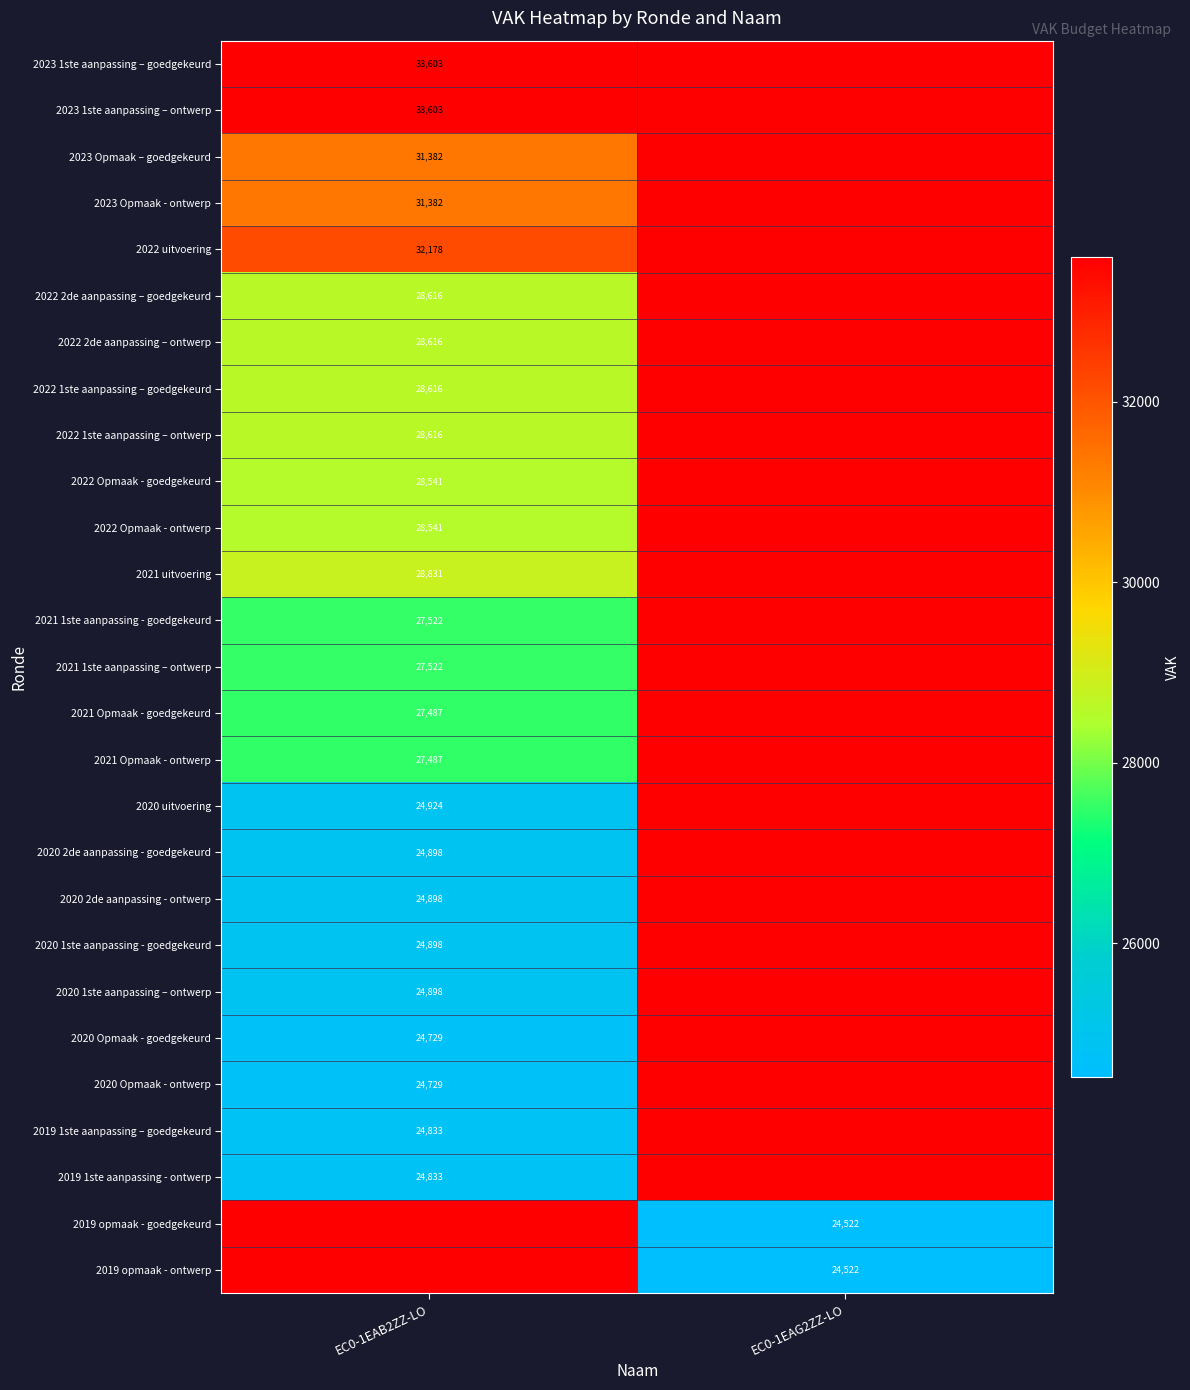

Is it true that 2019 1ste aanpassing - ontwerp equals 24833 at EC0-1EAB2ZZ-LO?

True